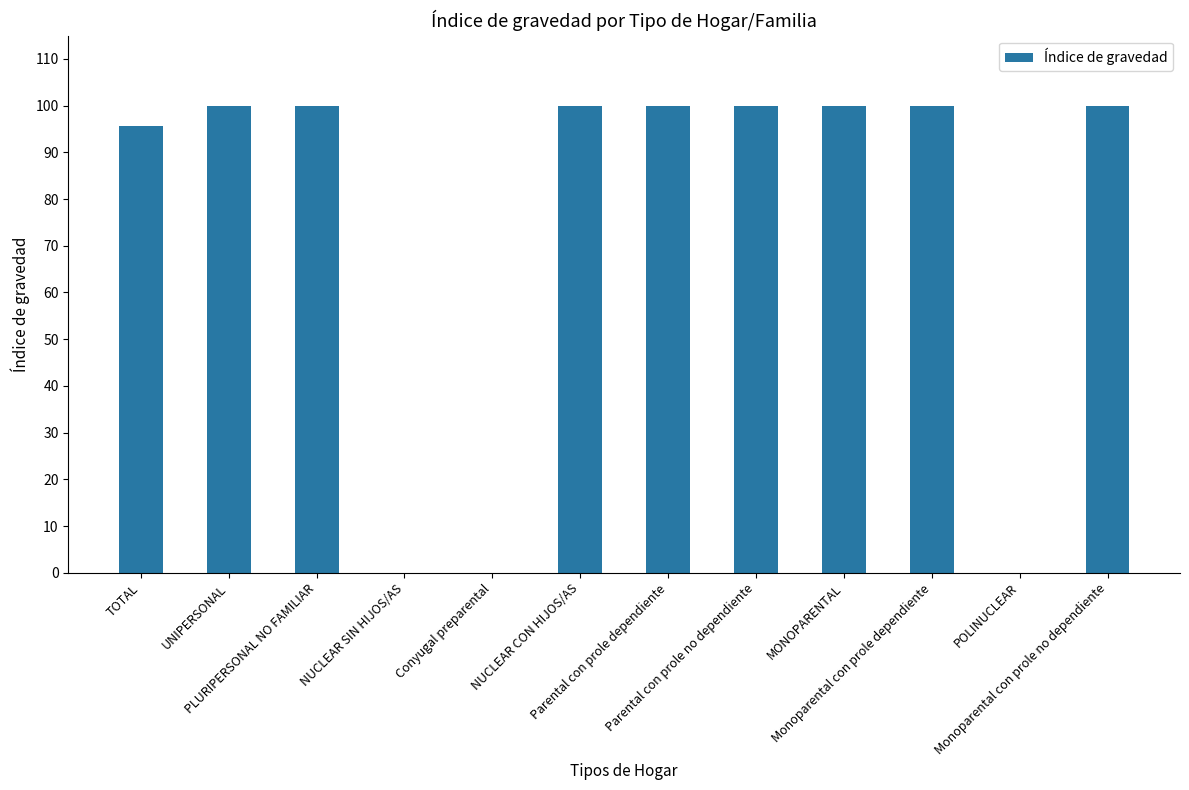

How many categories are shown in the chart?

12